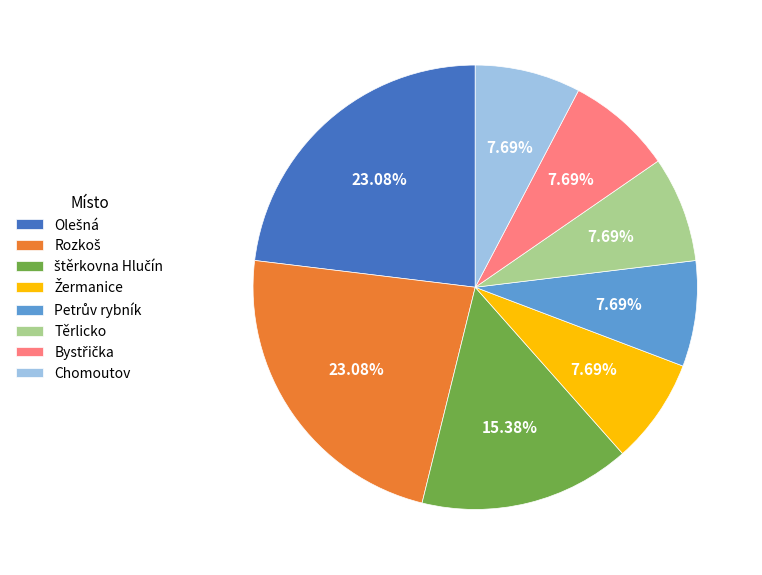

How many segments does this pie chart have?

8